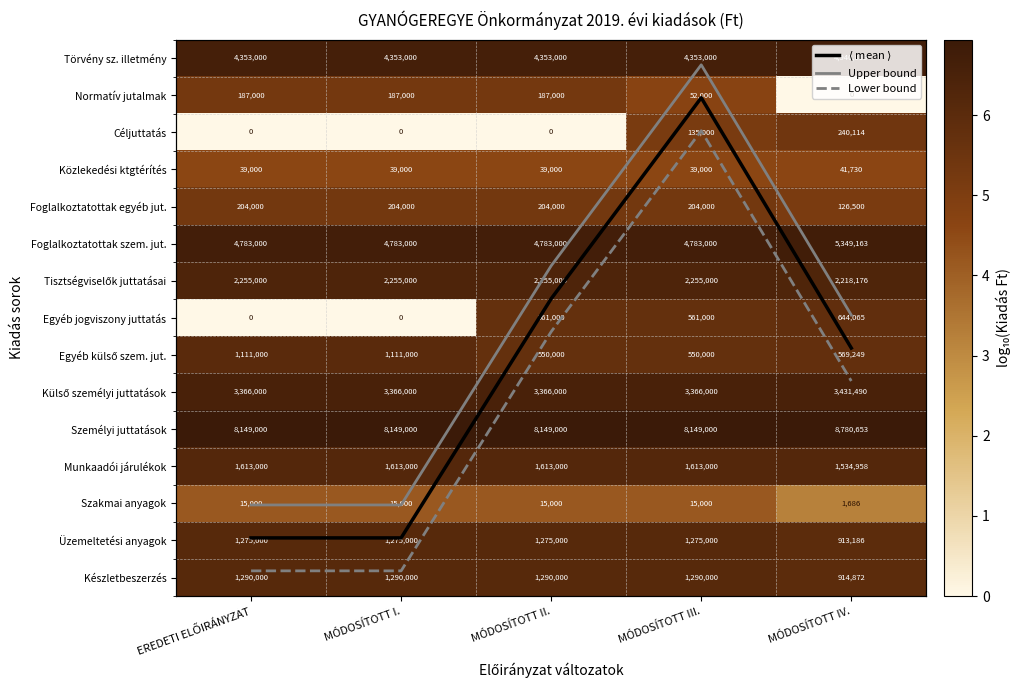

At which label does Normatív jutalmak reach its minimum?

MÓDOSÍTOTT IV.